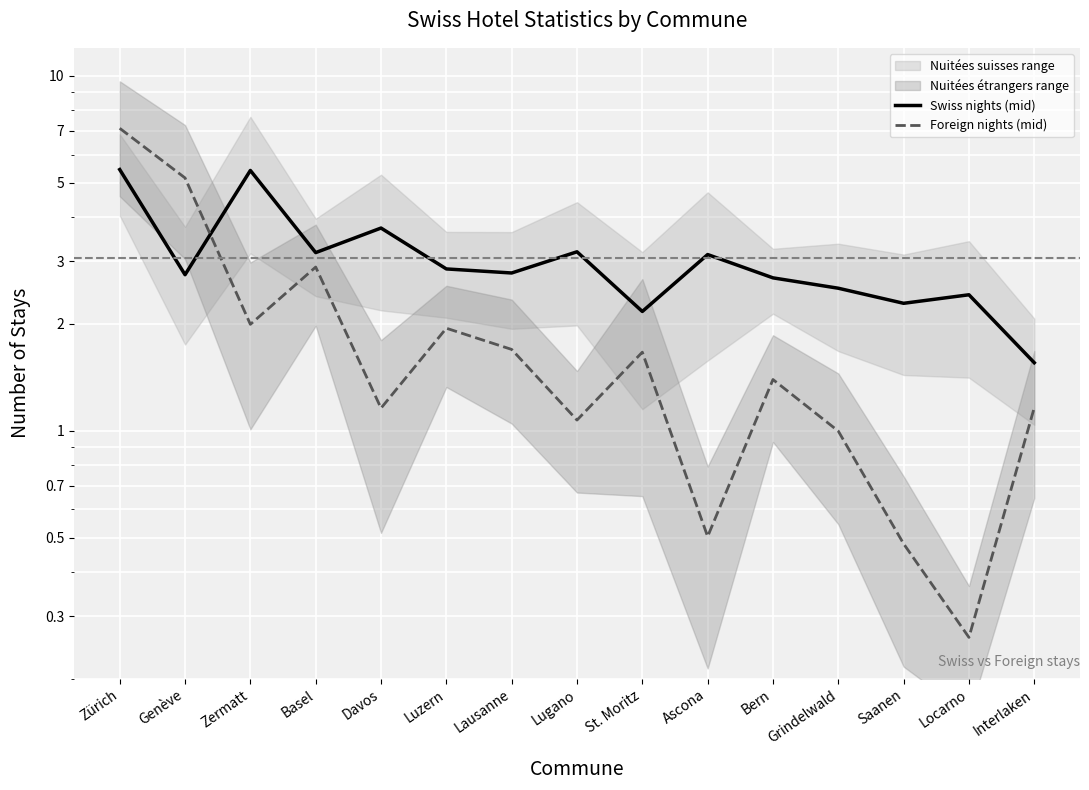

How many series are shown in this chart?

2